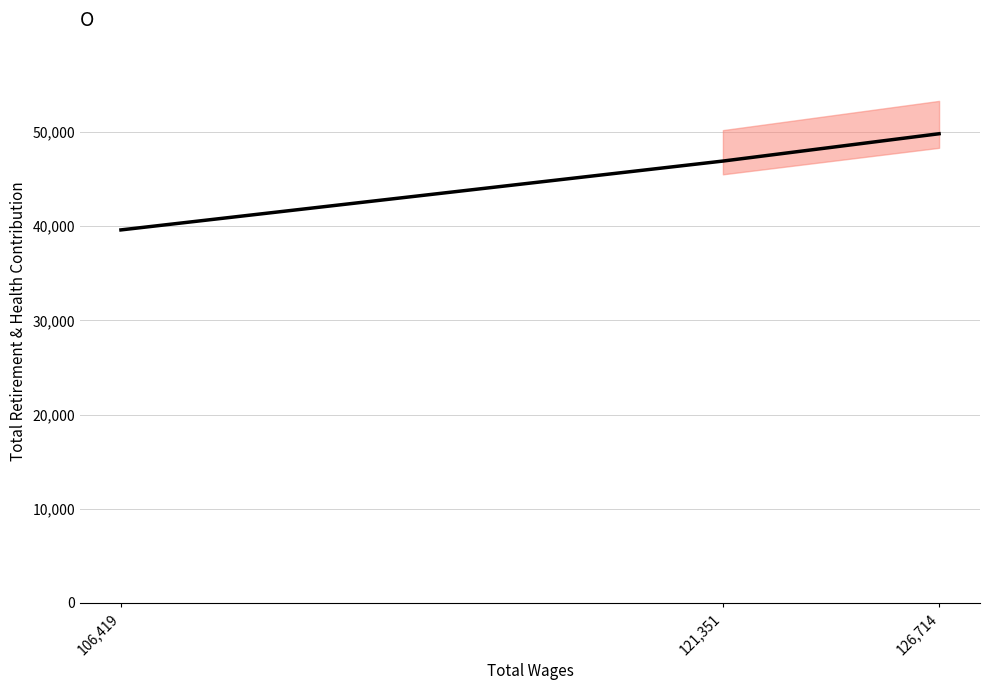

The value at 121,351 is 46918. True or false?

True